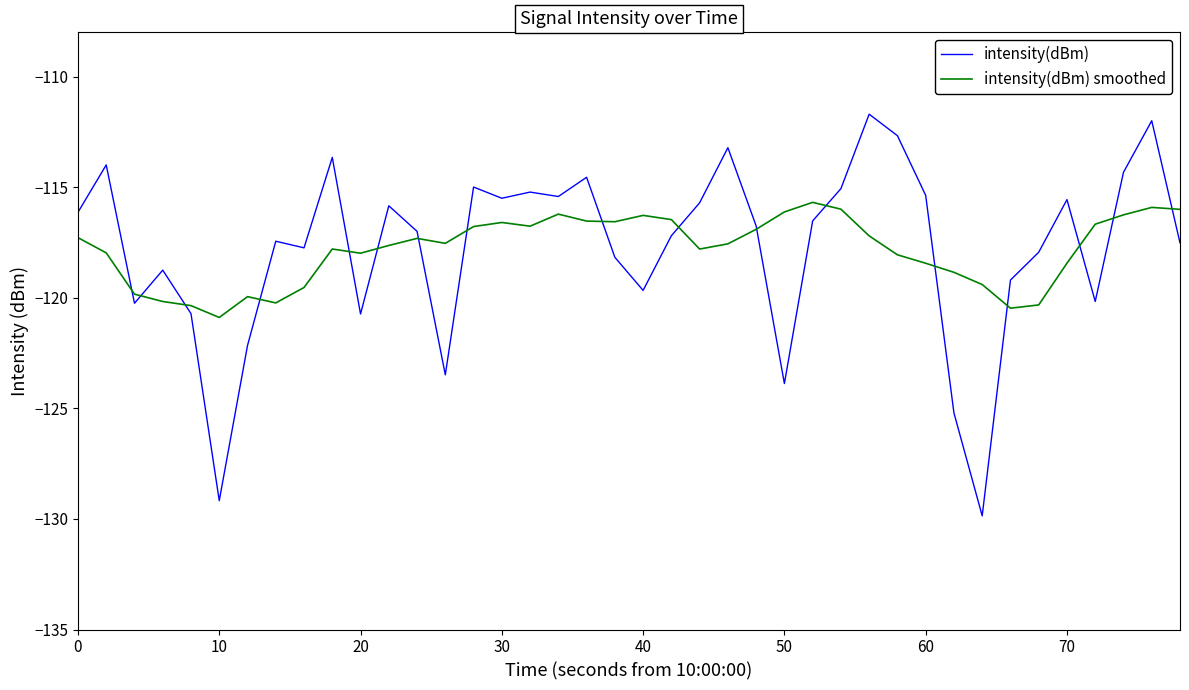

List the series in order of their peak value, lowest first.

intensity(dBm) smoothed, intensity(dBm)